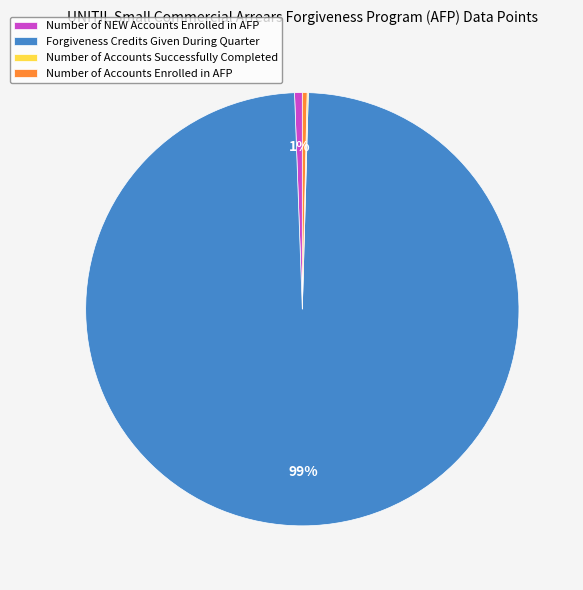

Combined, do Number of Accounts Enrolled in AFP and Forgiveness Credits Given During Quarter account for over 50%?

Yes